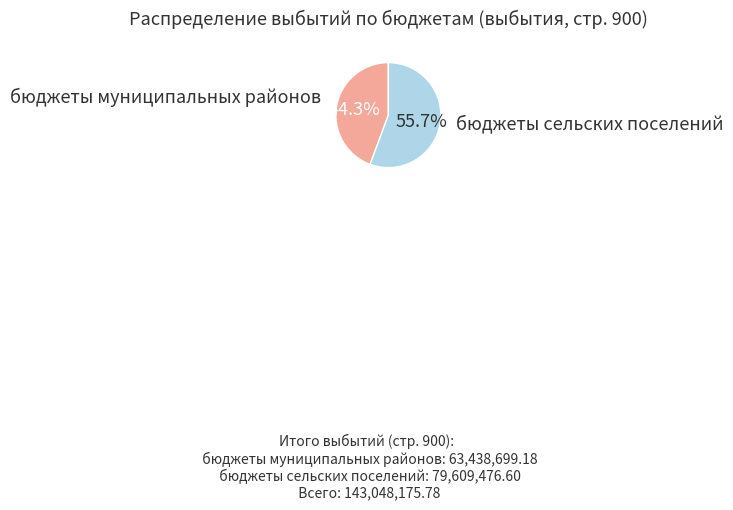

To the nearest percent, what is the average slice percentage?

50%